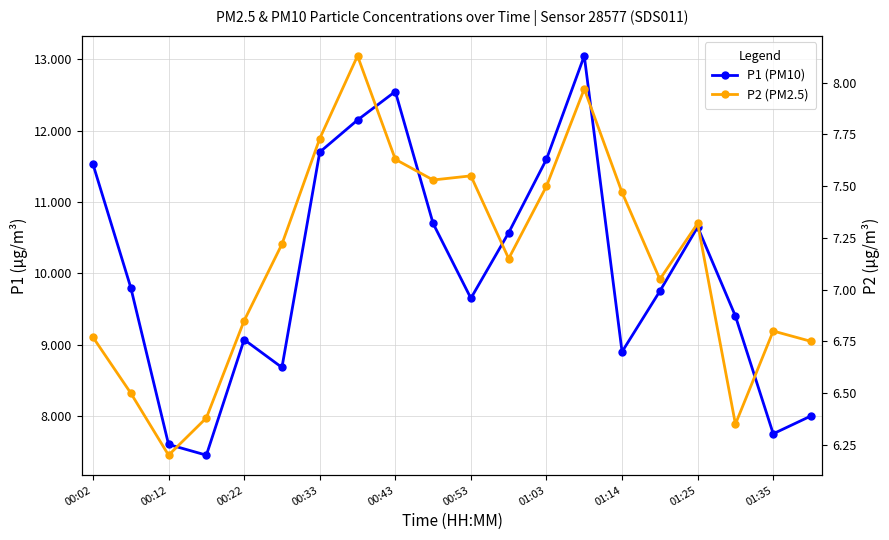

What is the value of the P1 (PM10) point at the 19th from the left?

7.8